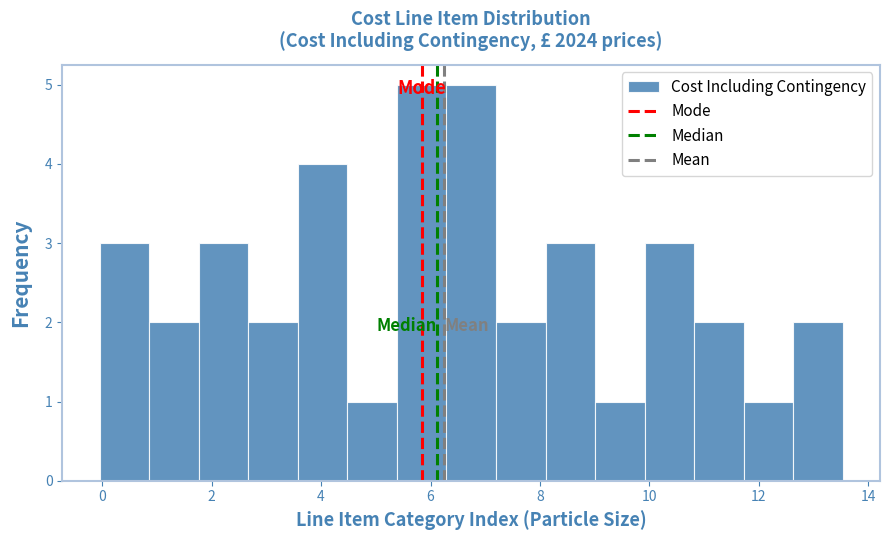

Reading left to right, list every bar in this chart as the range it spans on the x-axis followed by its height. Neither the bar edges nor the heights are printed on the chart, so give them approximately, as read against the axes.

0.0 to 0.8: 3
0.8 to 1.8: 2
1.8 to 2.6: 3
2.6 to 3.6: 2
3.6 to 4.4: 4
4.4 to 5.4: 1
5.4 to 6.2: 5
6.2 to 7.2: 5
7.2 to 8.2: 2
8.2 to 9.0: 3
9.0 to 10.0: 1
10.0 to 10.8: 3
10.8 to 11.8: 2
11.8 to 12.6: 1
12.6 to 13.6: 2